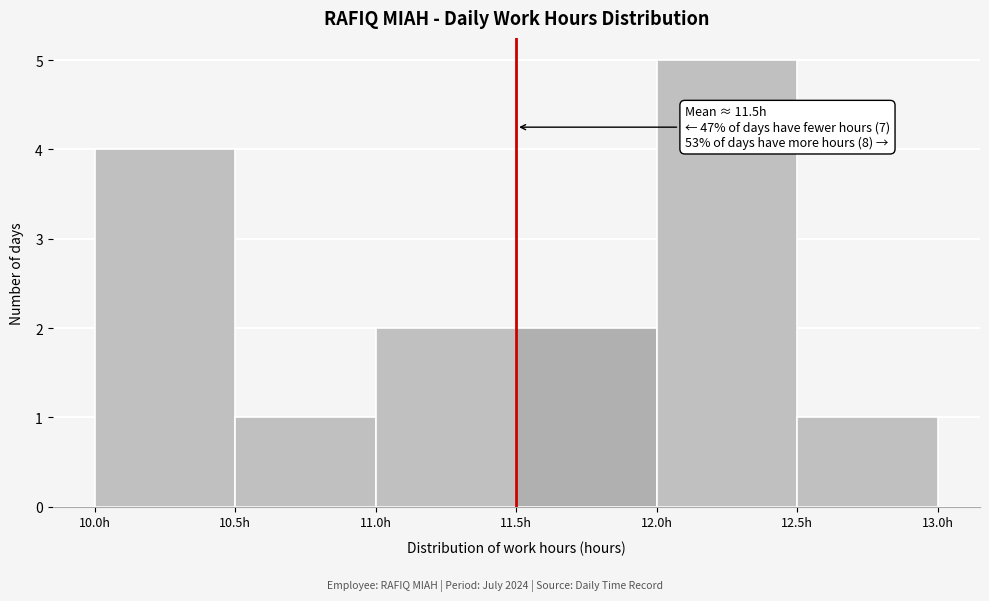

Which range on the x-axis has the tallest bar?

12.0 to 12.5